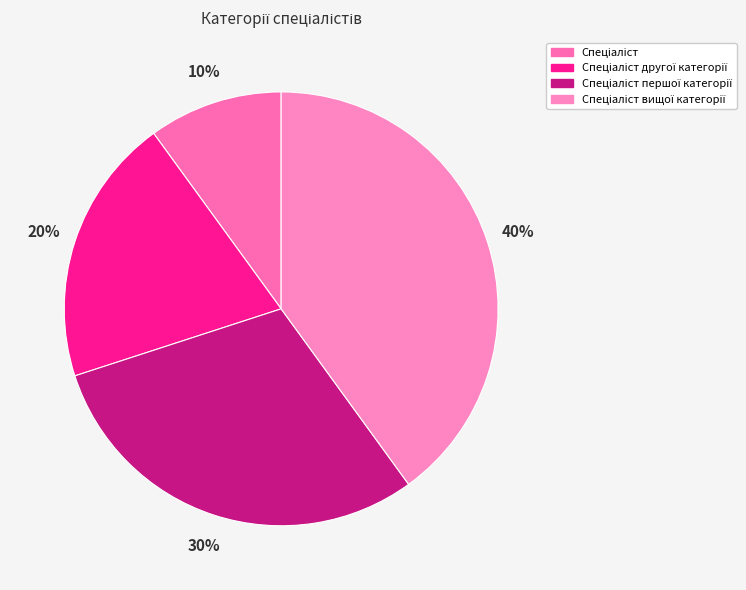

To the nearest percent, what portion does Спеціаліст першої категорії represent?

30%